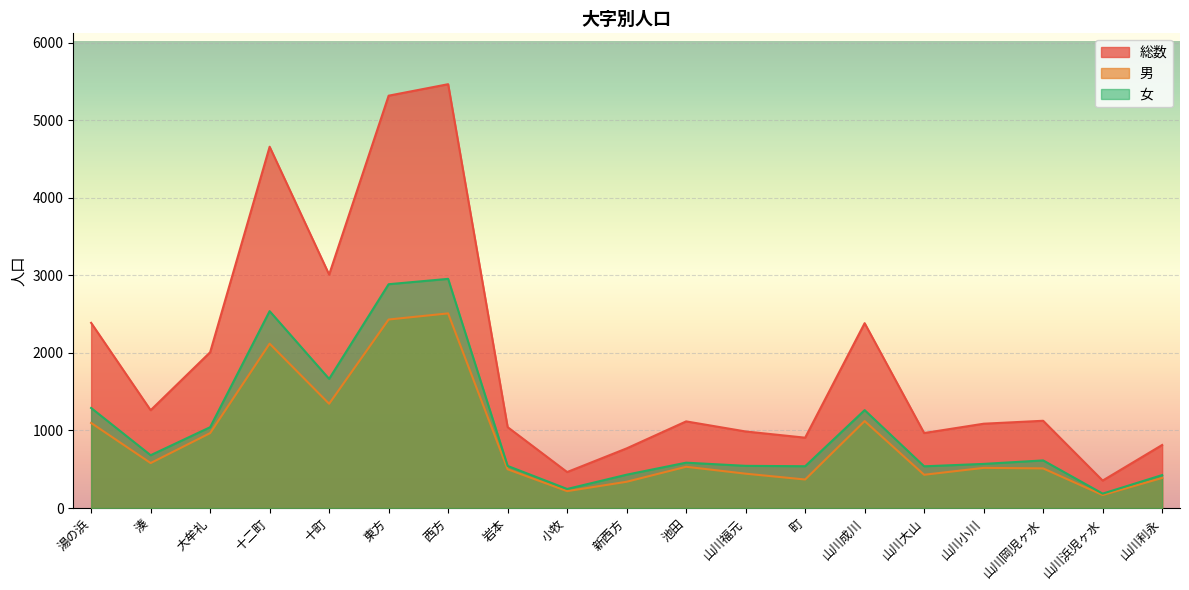

True or false: 男 and 女 intersect in this chart.

False